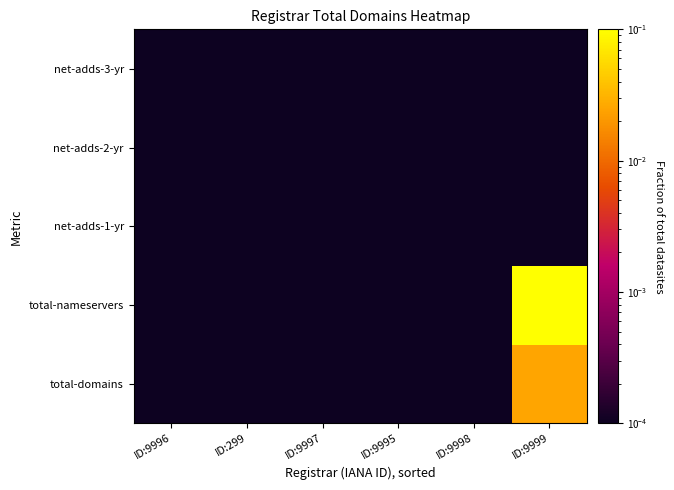

Rank the series at ID:9996 from highest to lowest value.

total-domains, total-nameservers, net-adds-1-yr, net-adds-2-yr, net-adds-3-yr